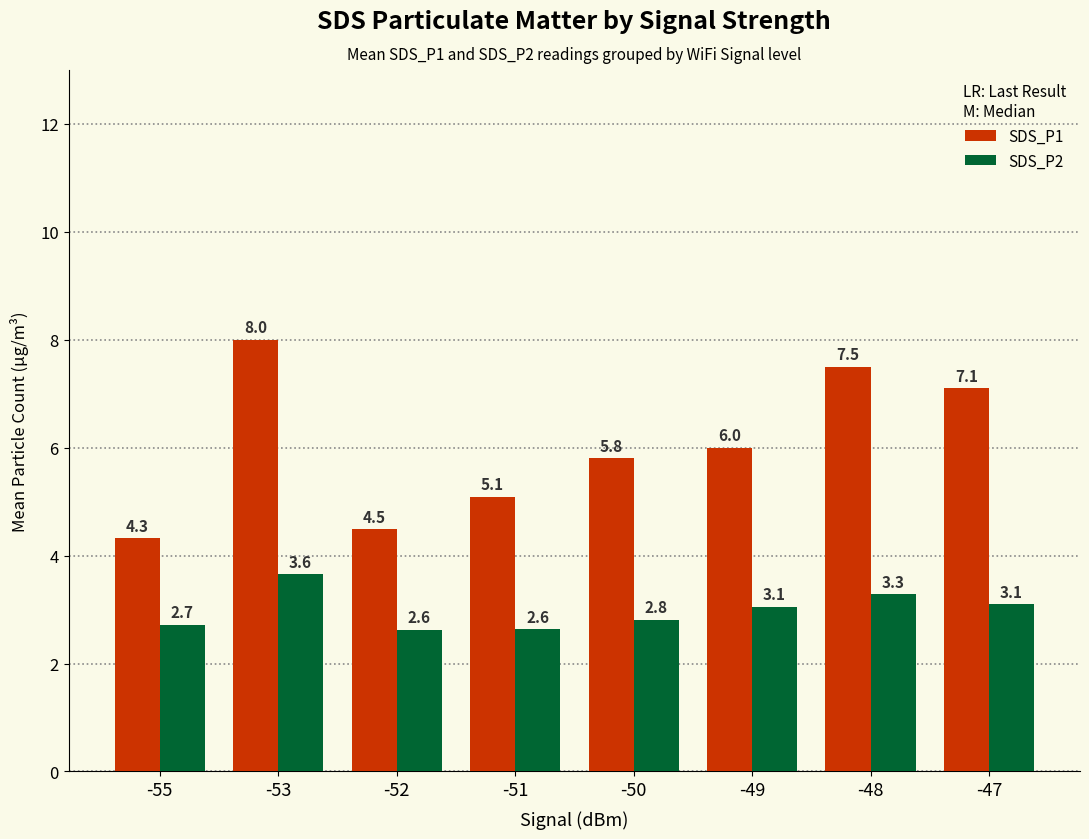

How many series are shown in this chart?

2